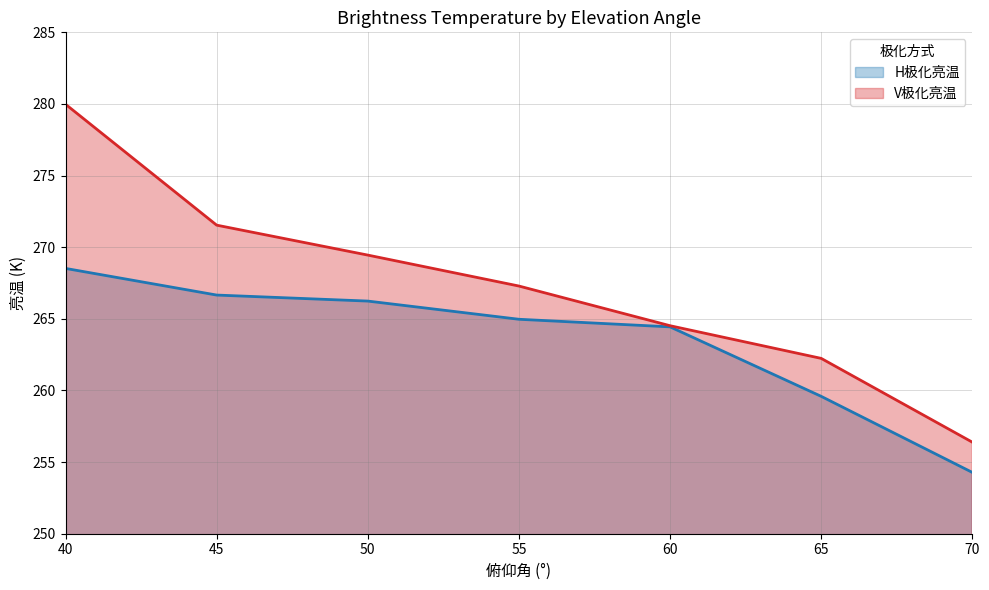

True or false: H极化亮温 has more than 0 points higher than both neighbors.

False